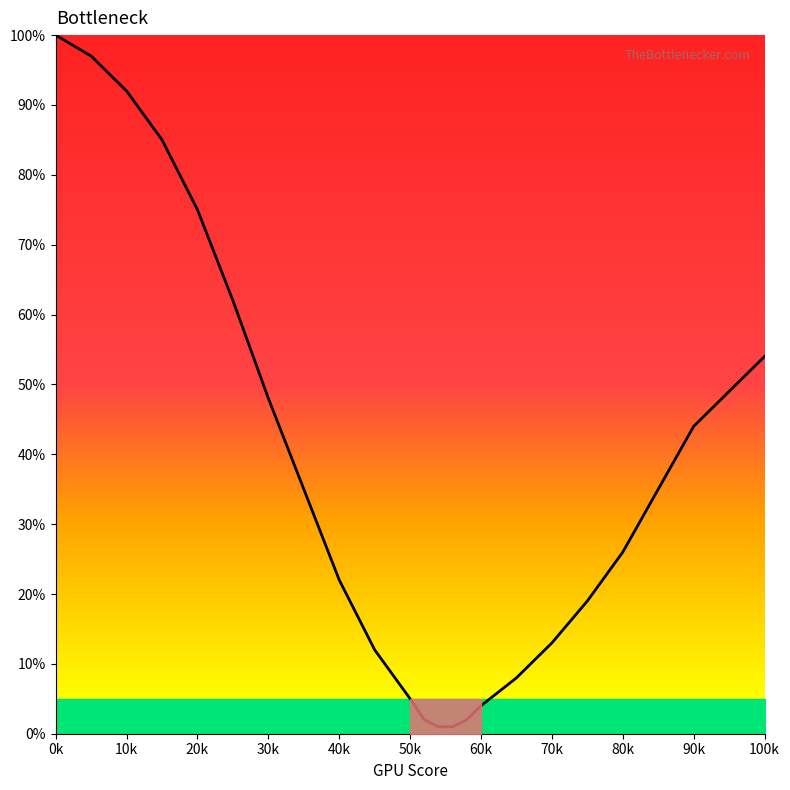

What is the difference between the maximum and minimum values?

99